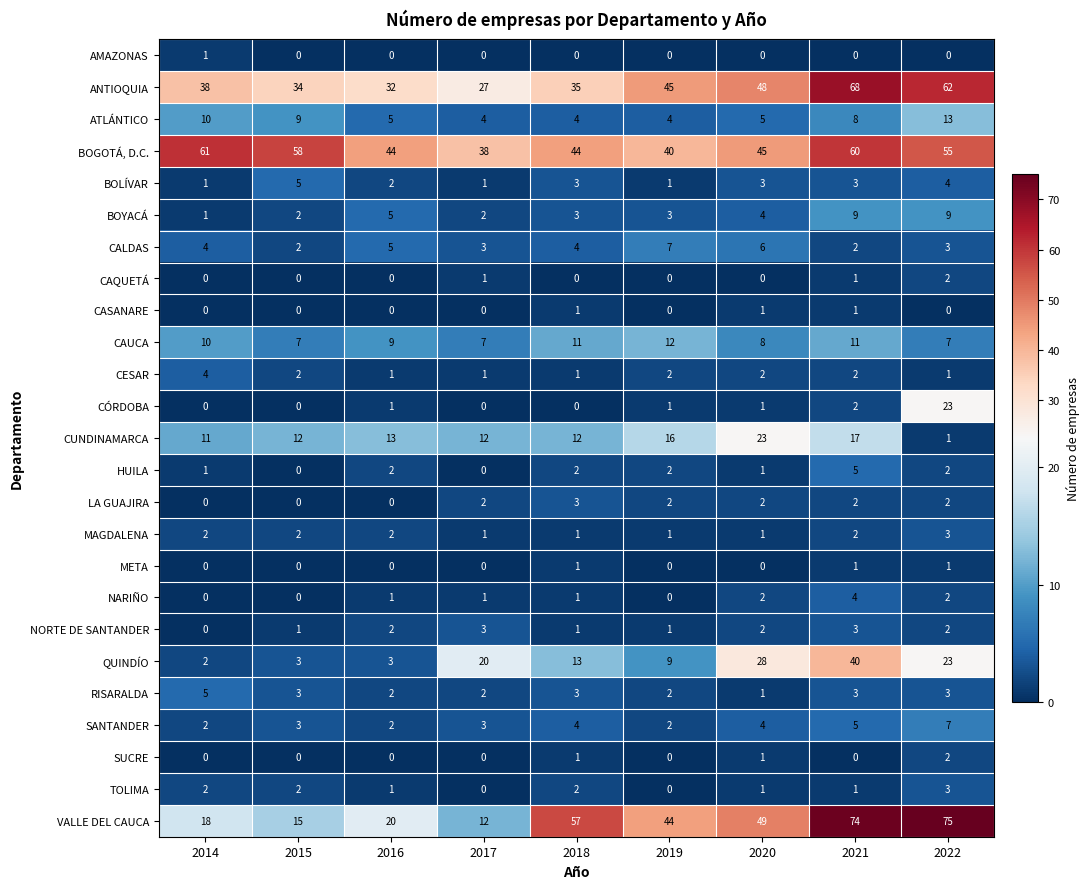

Is it true that NORTE DE SANTANDER equals 0 at 2015?

False